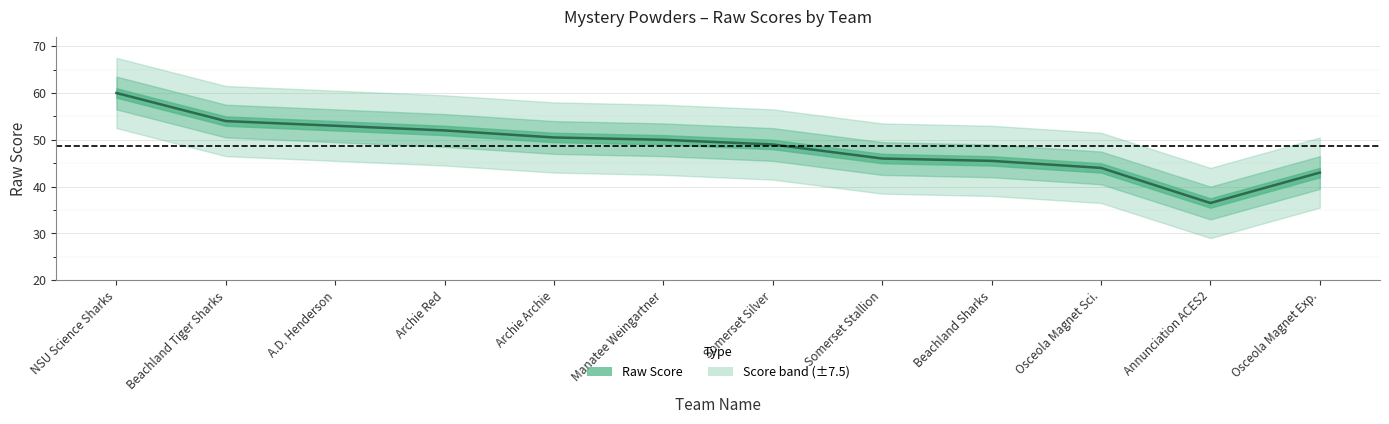

What is the approximate value at A.D. Henderson?

53.0